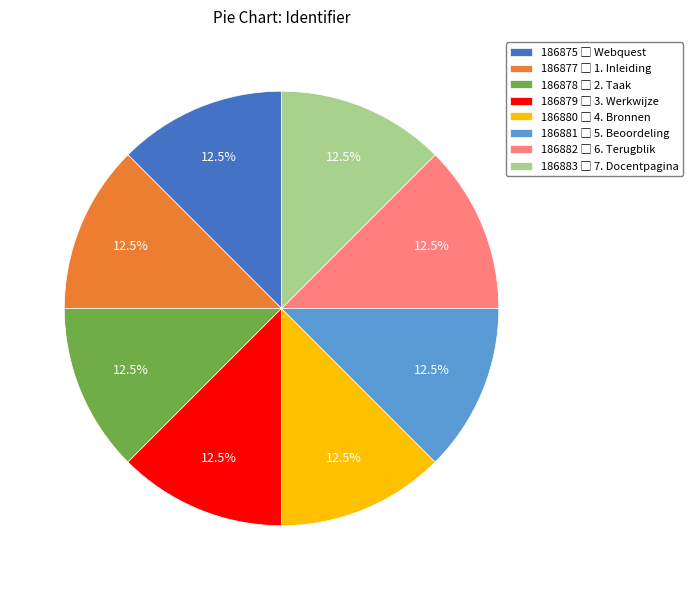

Is there a majority slice in this chart?

No